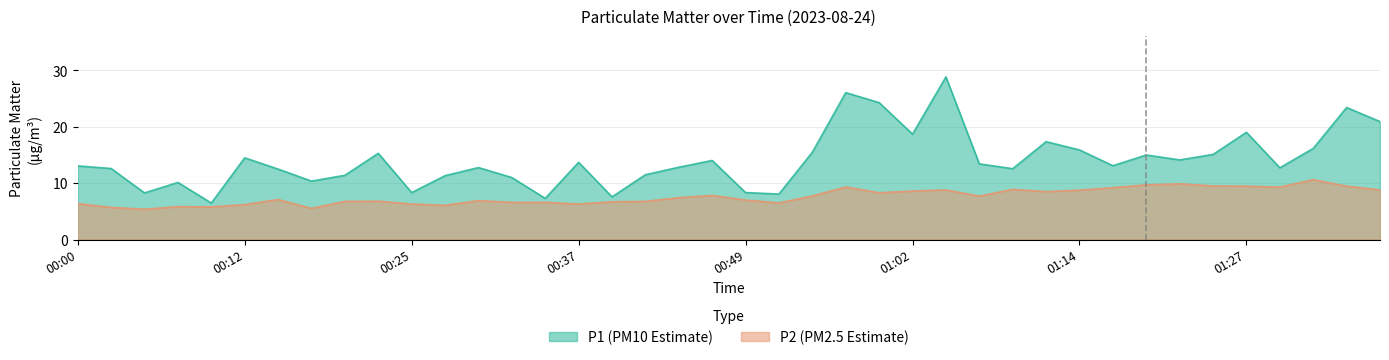

Where does the P1 series first go above 13?

00:00